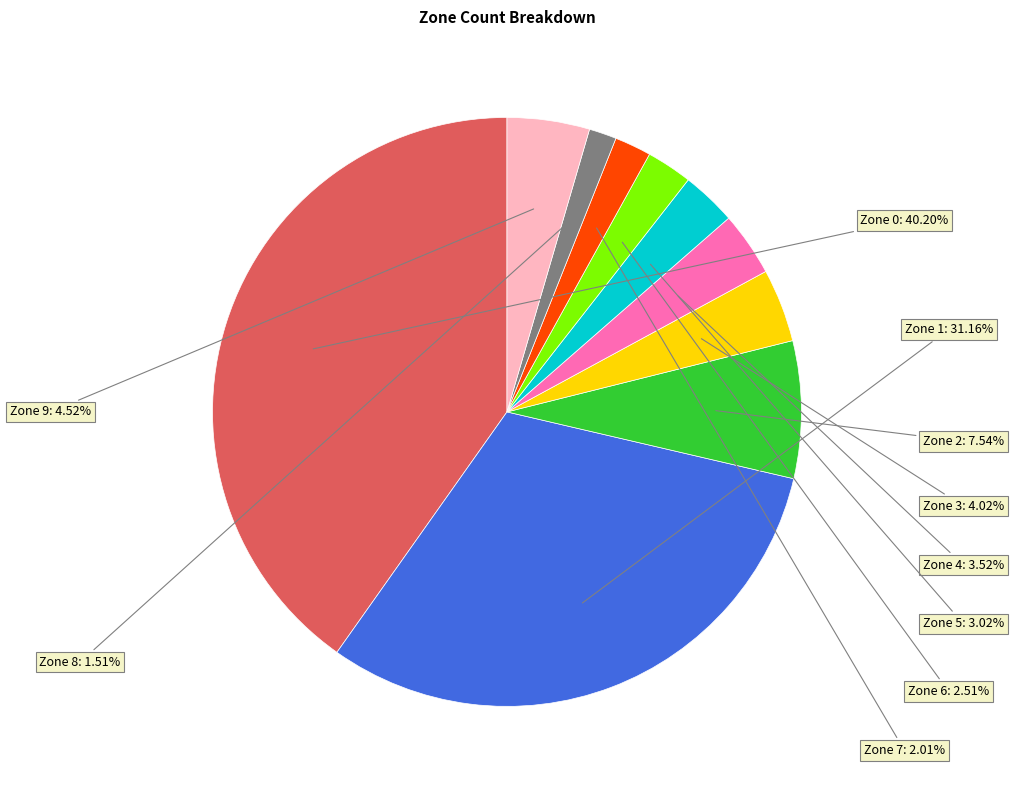

Does any single category account for the majority?

No